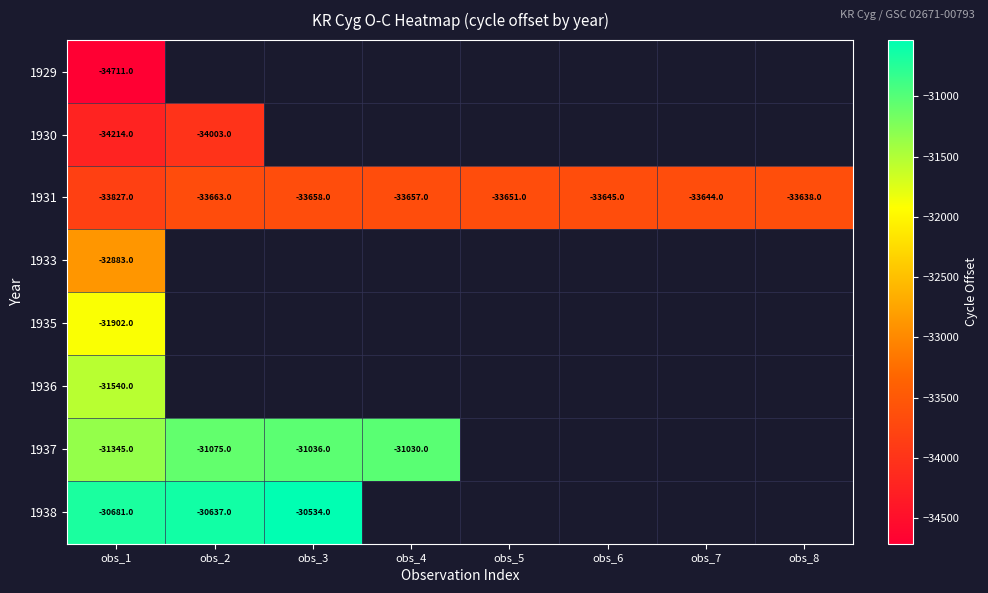

At which category does the chart reach its peak across all series?

obs_3